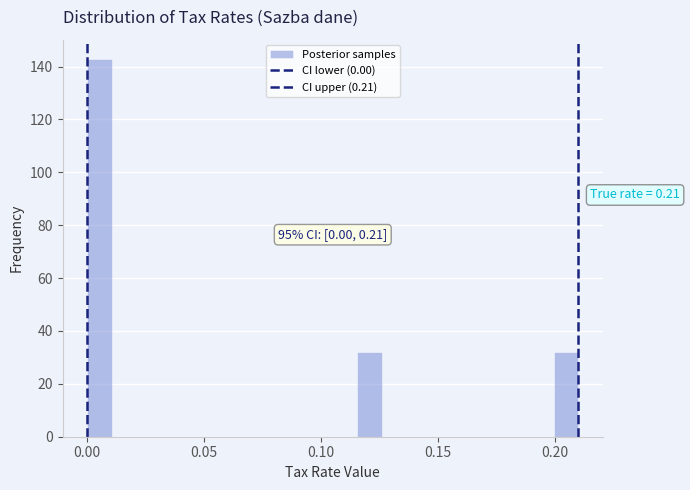

Read against the x-axis, roughly where is the centre of the tallest bar?

0.005